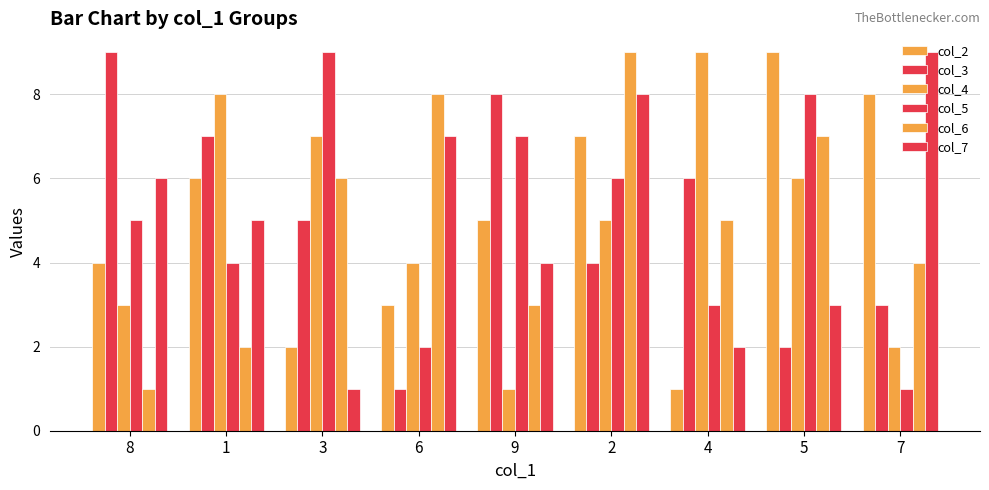

Does the chart contain stacked bars?

No